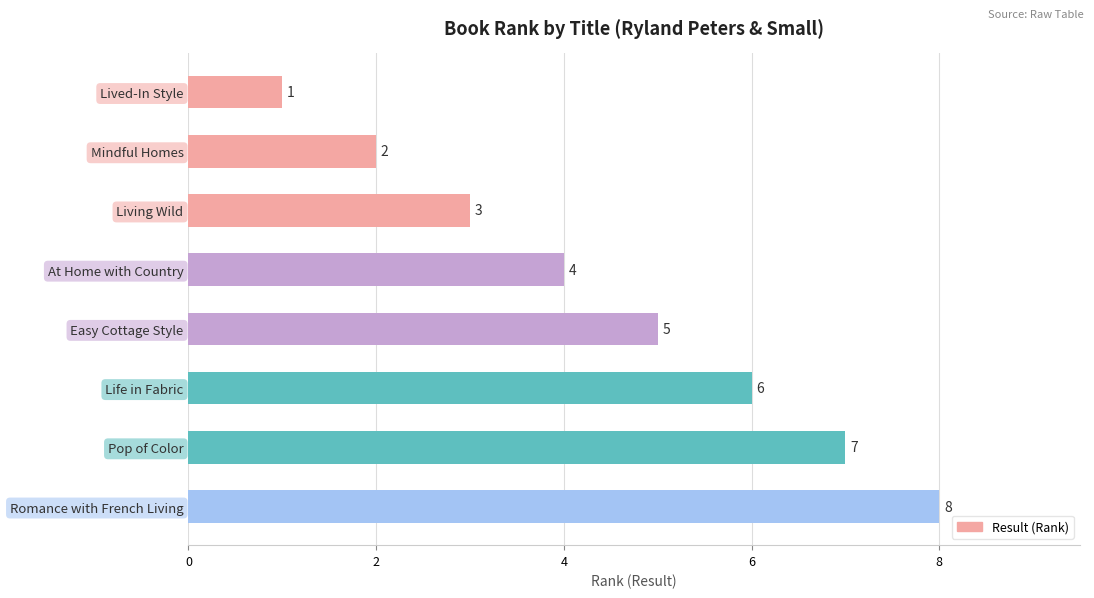

Which has a higher value, Life in Fabric or Lived-In Style?

Life in Fabric